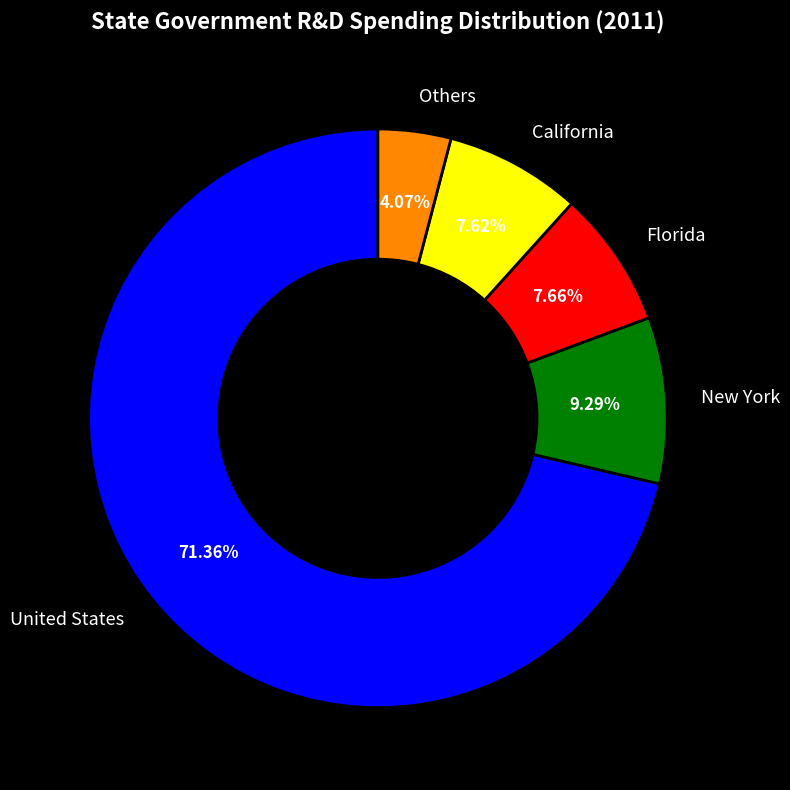

Combined, do United States and Florida account for over 50%?

Yes